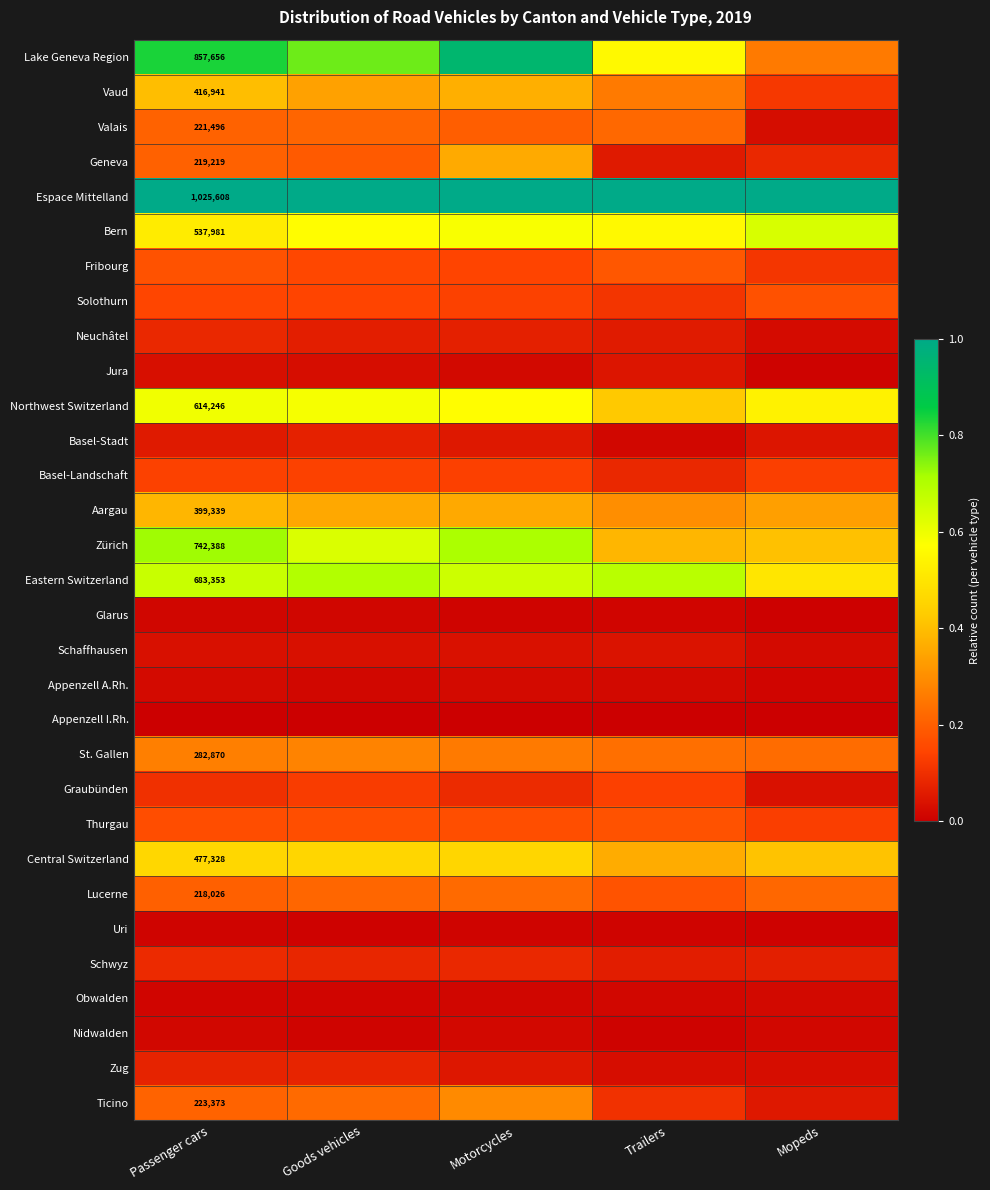

The Lucerne series shows 0.2 at Goods vehicles. True or false?

True